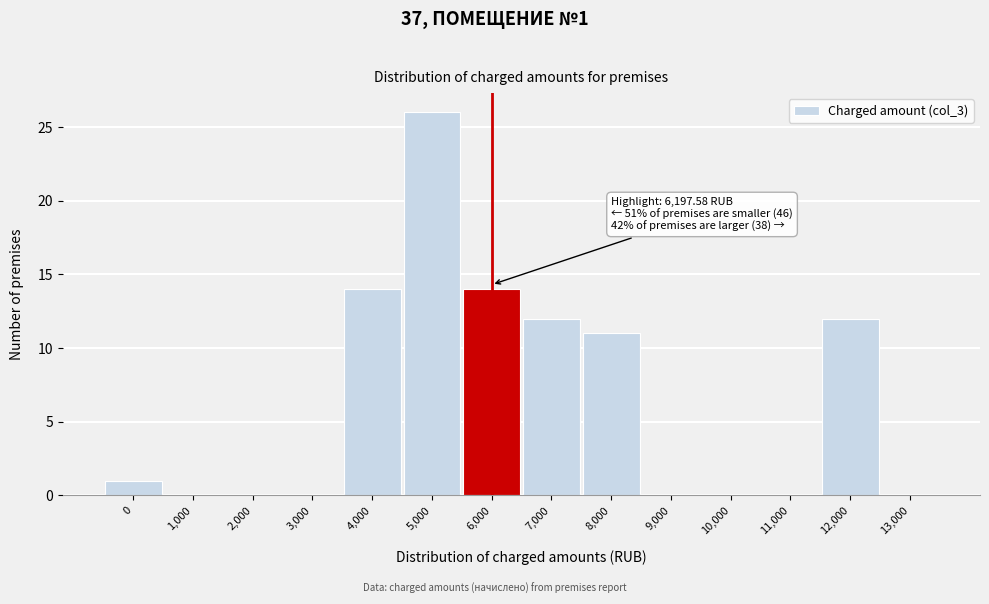

Reading left to right, extract all data points from this chart.

0=1	1,000=0	2,000=0	3,000=0	4,000=14	5,000=26	6,000=14	7,000=12	8,000=11	9,000=0	10,000=0	11,000=0	12,000=12	13,000=0